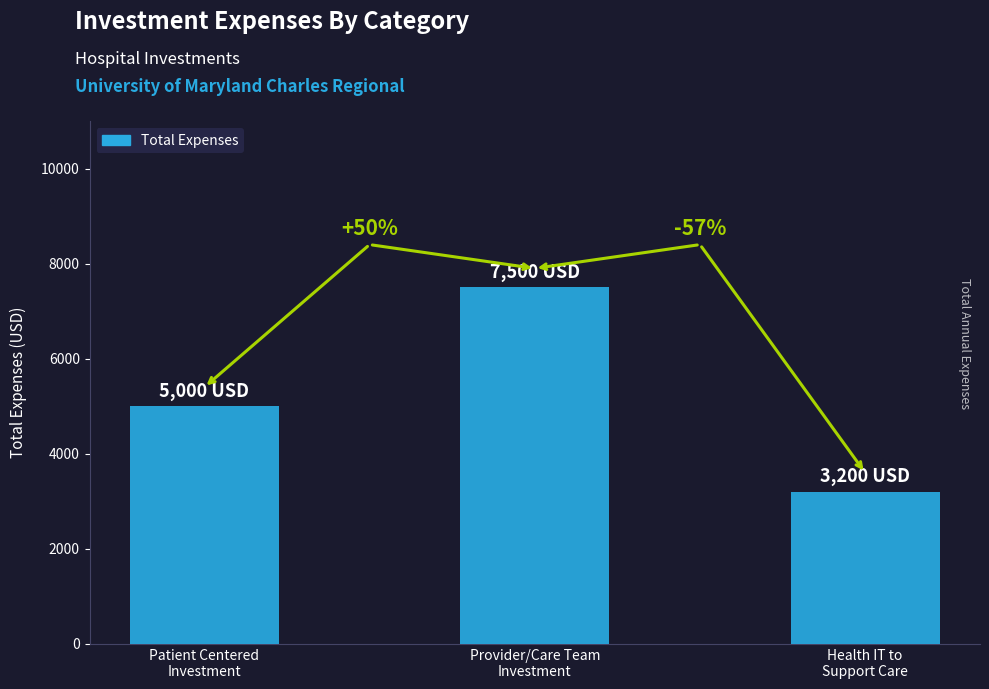

How many bars are there in total?

3